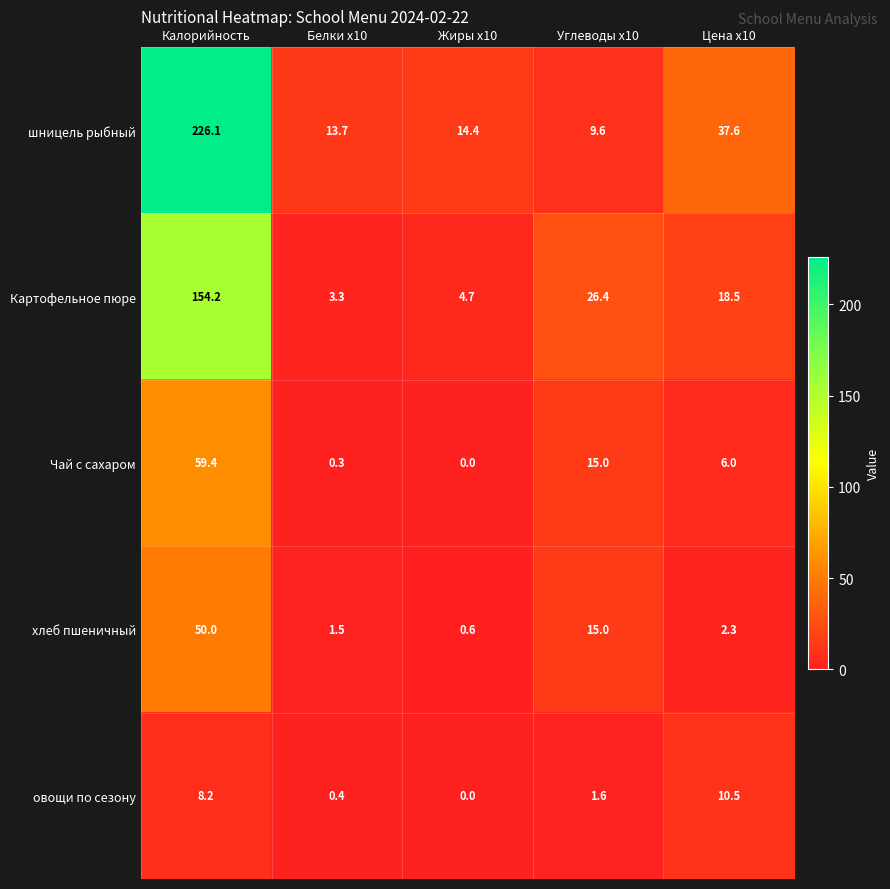

Reading left to right, transcribe all the data shown in this chart.

шницель рыбный: Калорийность=226.1	Белки x10=13.7	Жиры x10=14.4	Углеводы x10=9.6	Цена x10=37.6
Картофельное пюре: Калорийность=154.2	Белки x10=3.3	Жиры x10=4.7	Углеводы x10=26.4	Цена x10=18.5
Чай с сахаром: Калорийность=59.4	Белки x10=0.3	Жиры x10=0.0	Углеводы x10=15.0	Цена x10=6.0
хлеб пшеничный: Калорийность=50.0	Белки x10=1.5	Жиры x10=0.6	Углеводы x10=15.0	Цена x10=2.3
овощи по сезону: Калорийность=8.2	Белки x10=0.4	Жиры x10=0.0	Углеводы x10=1.6	Цена x10=10.5